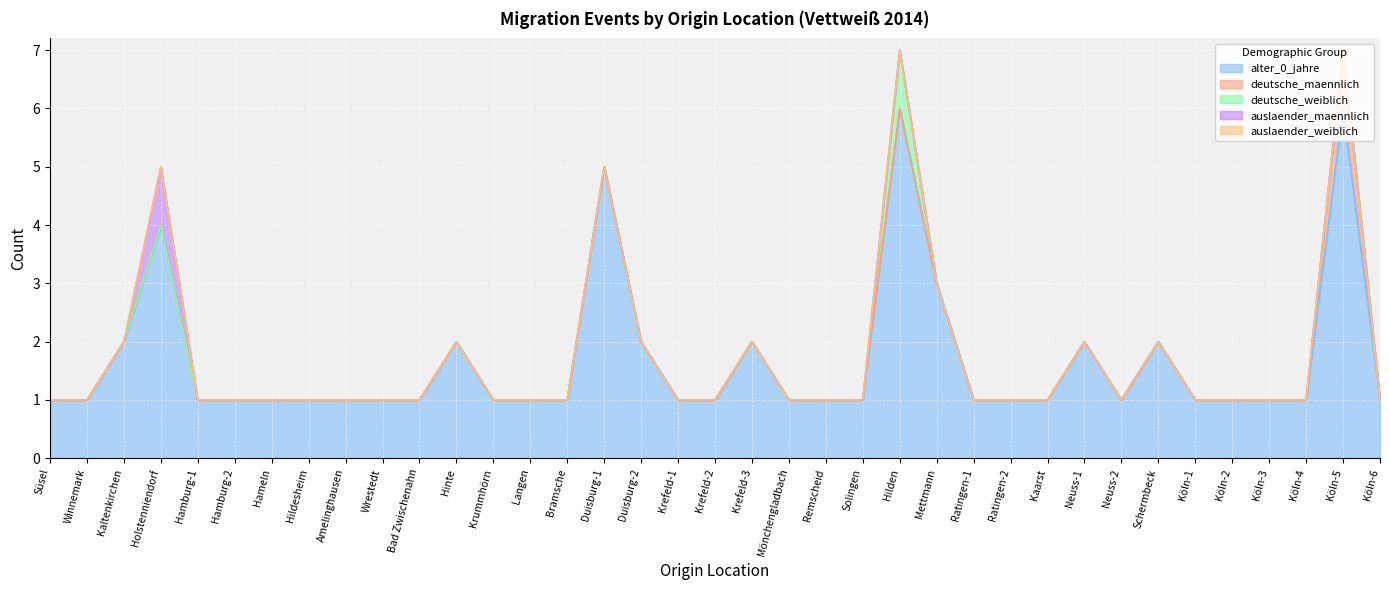

True or false: alter_0_jahre and auslaender_weiblich cross at least once.

False